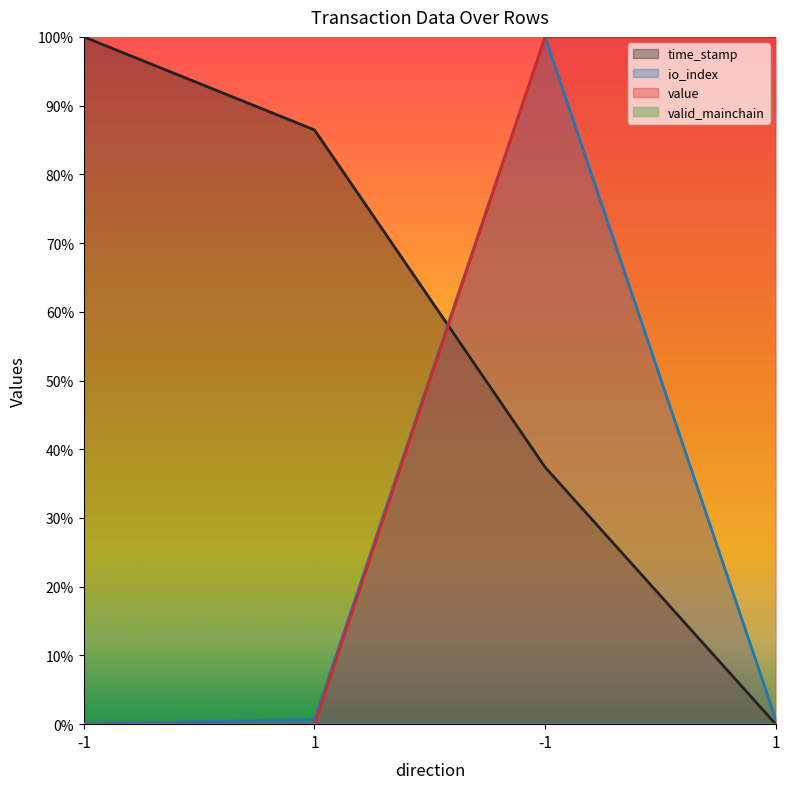

What is the sum of all value values?

2.0